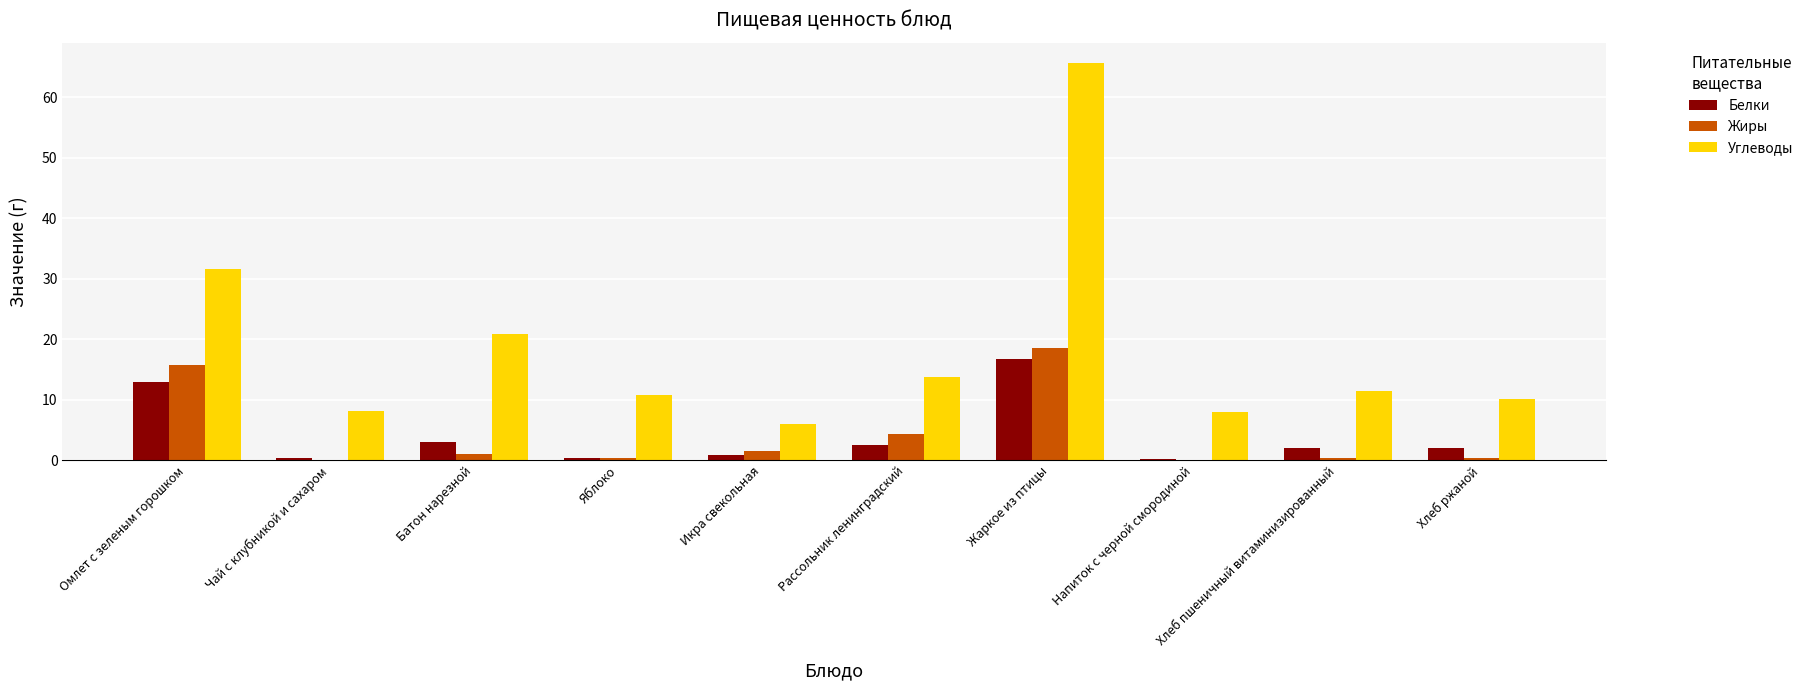

Which series changed the most between Батон нарезной and Напиток с черной смородиной?

Углеводы